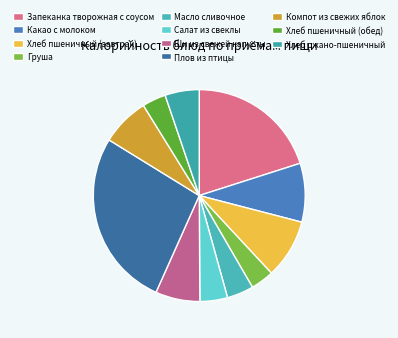

To the nearest percent, what portion does Салат из свеклы represent?

4%